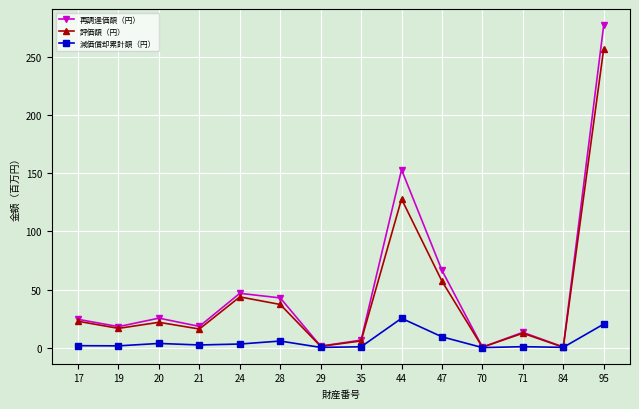

What is the sum of the 再調達価額（円） values at 19 and 28?

60.8